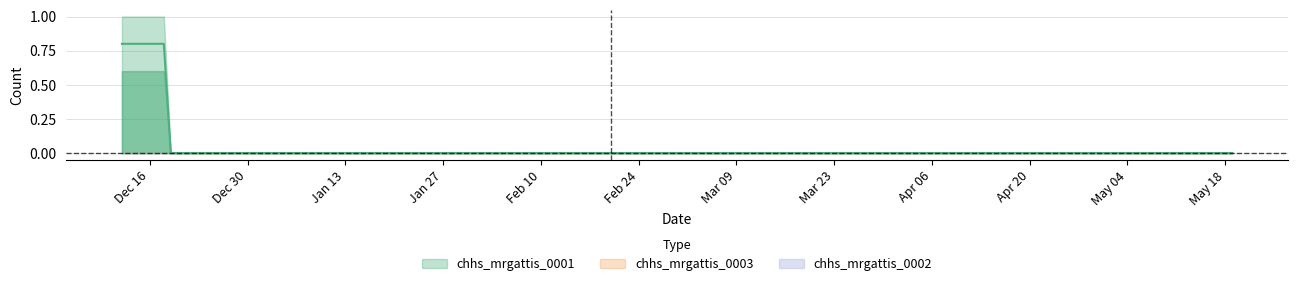

Is the value of chhs_mrgattis_0001 at 2019-12-26 greater than the value of chhs_mrgattis_0003 at 2020-01-23?

No